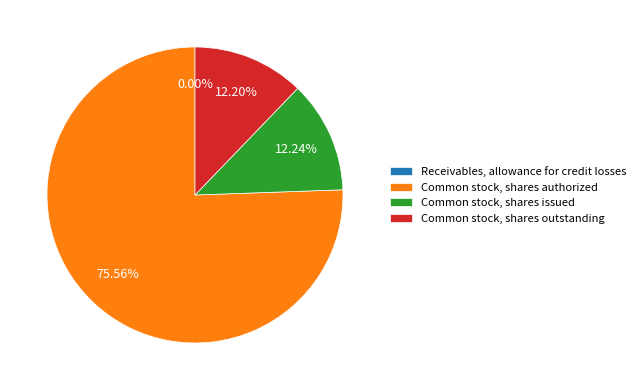

What percentage is the Common stock, shares issued slice, to the nearest percent?

12%